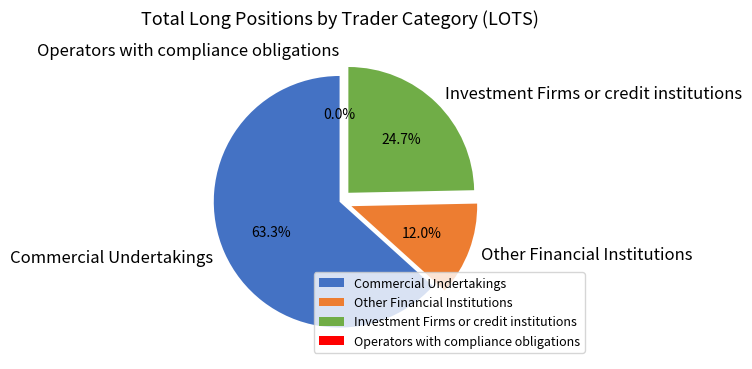

To the nearest percent, what portion does Investment Firms or credit institutions represent?

25%